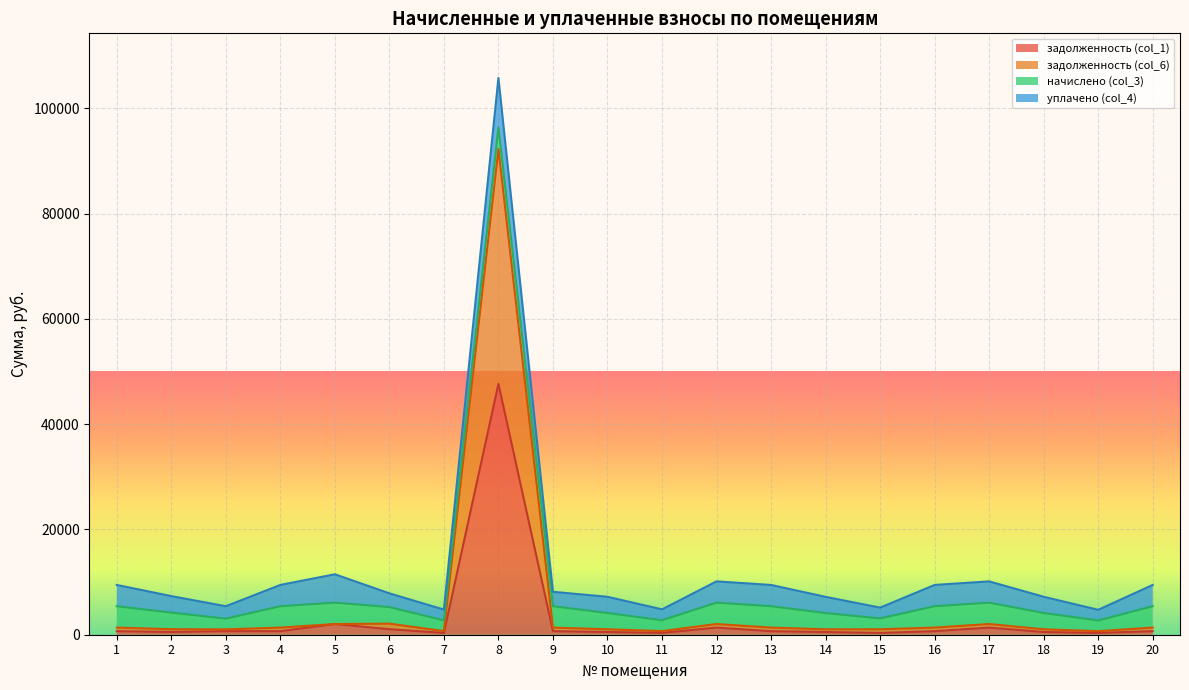

At which category is the sum across all series the highest?

8